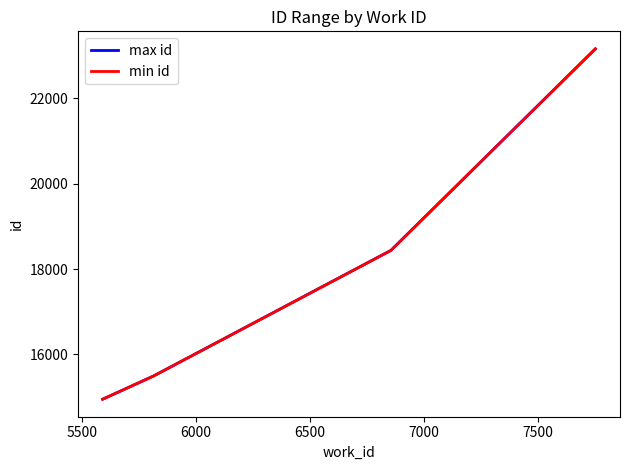

True or false: min id has more than 1 points higher than both neighbors.

False